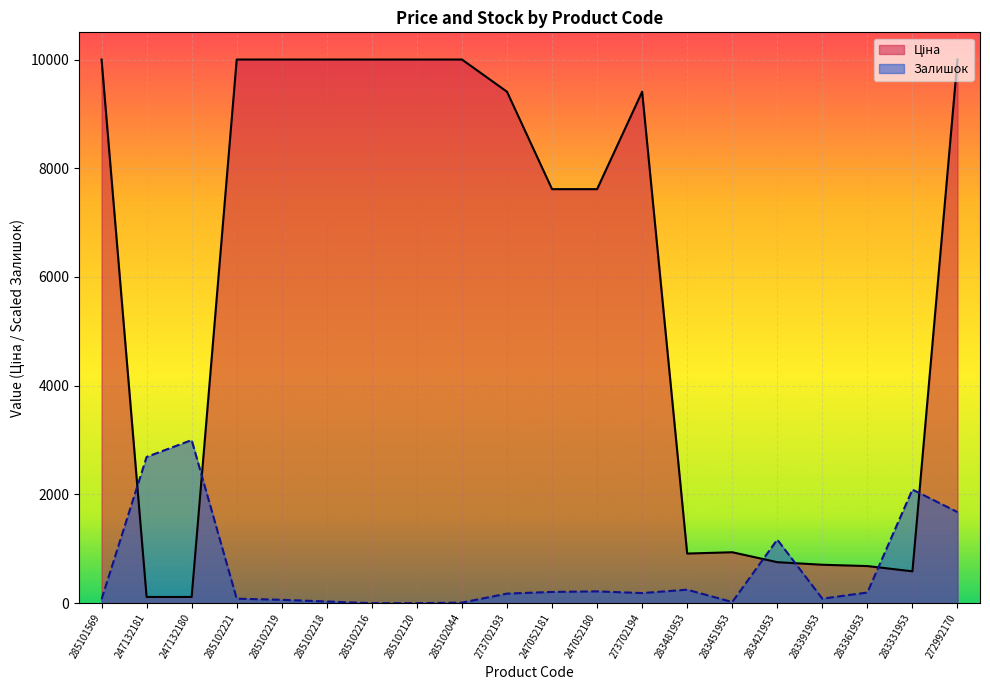

What is the spread (max minus min) of values at 285102216?

10000.0